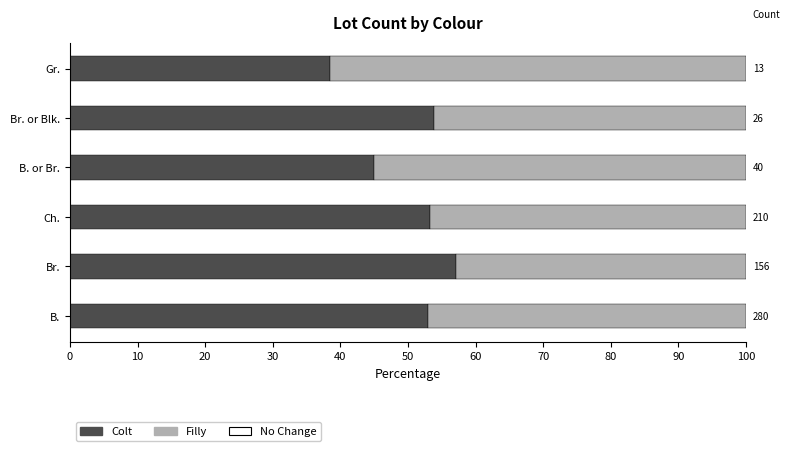

How many bars are there in total?

18